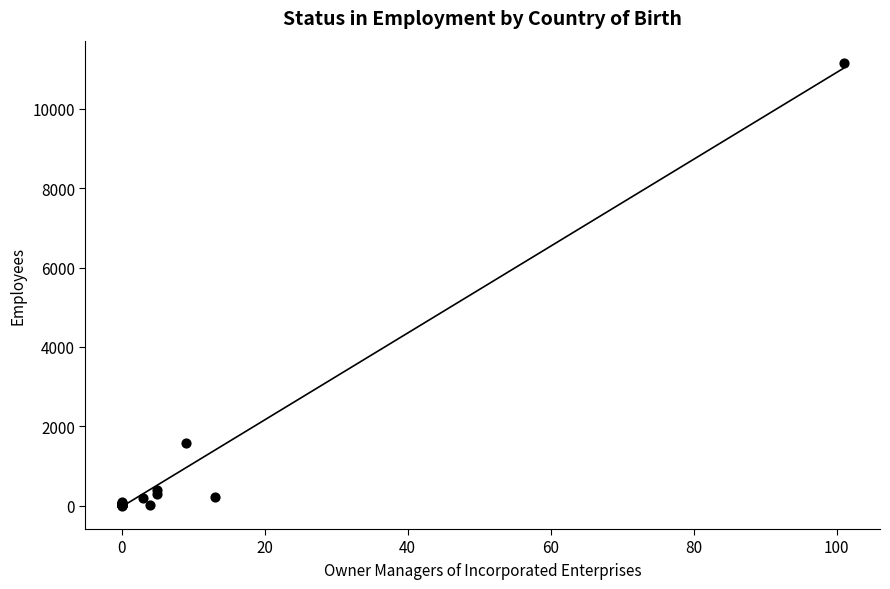

What Y value in the scatter plot is closest to 5581?

1588